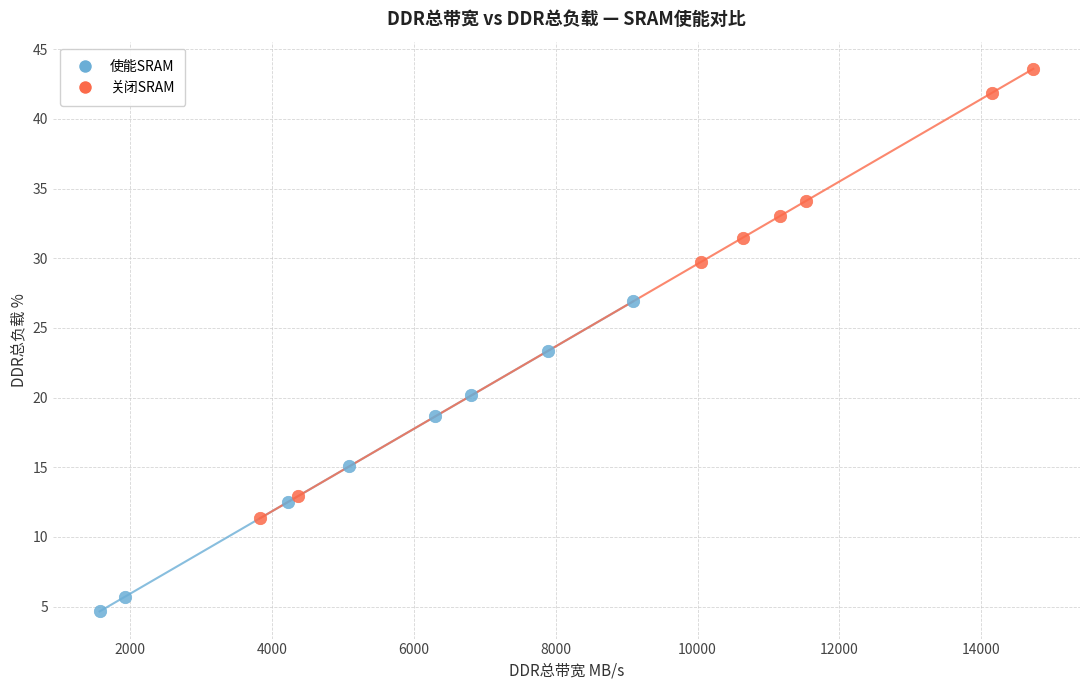

Which series has the largest Y range (max minus min)?

关闭SRAM